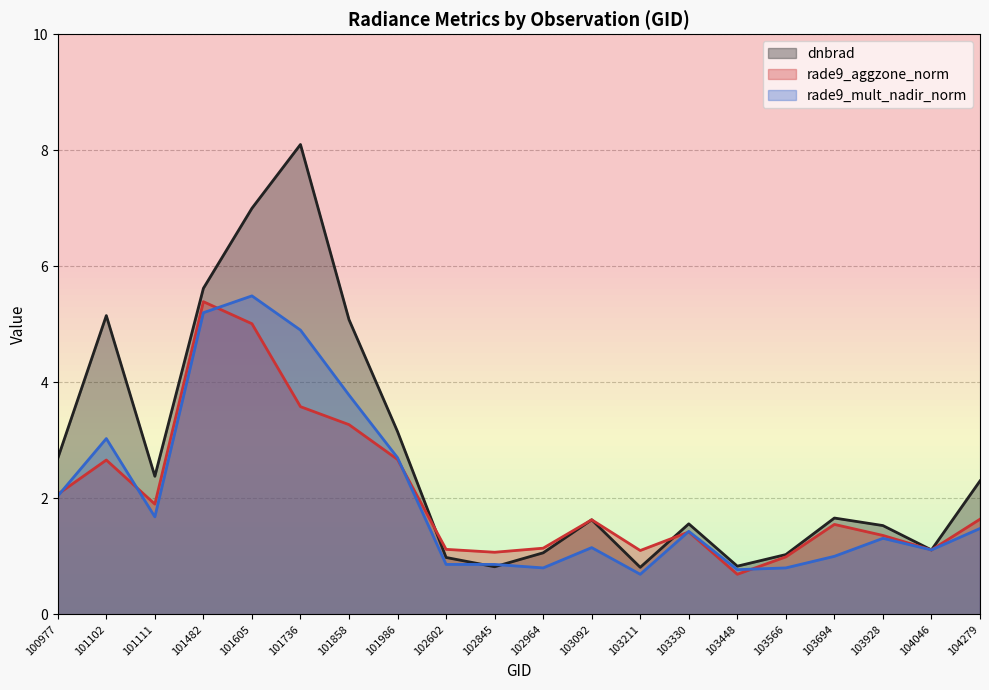

Is it true that rade9_aggzone_norm equals 1.4 at 103928?

True